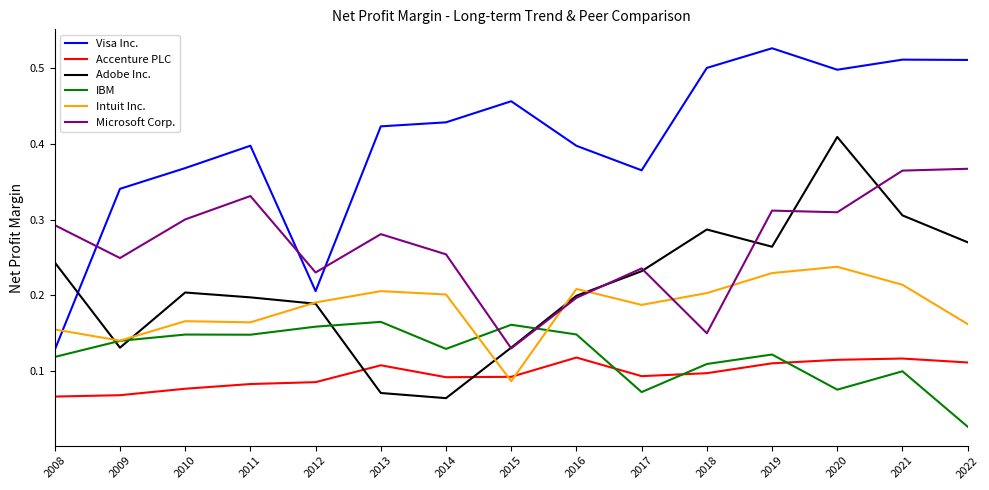

At which category does the chart reach its minimum across all series?

2022